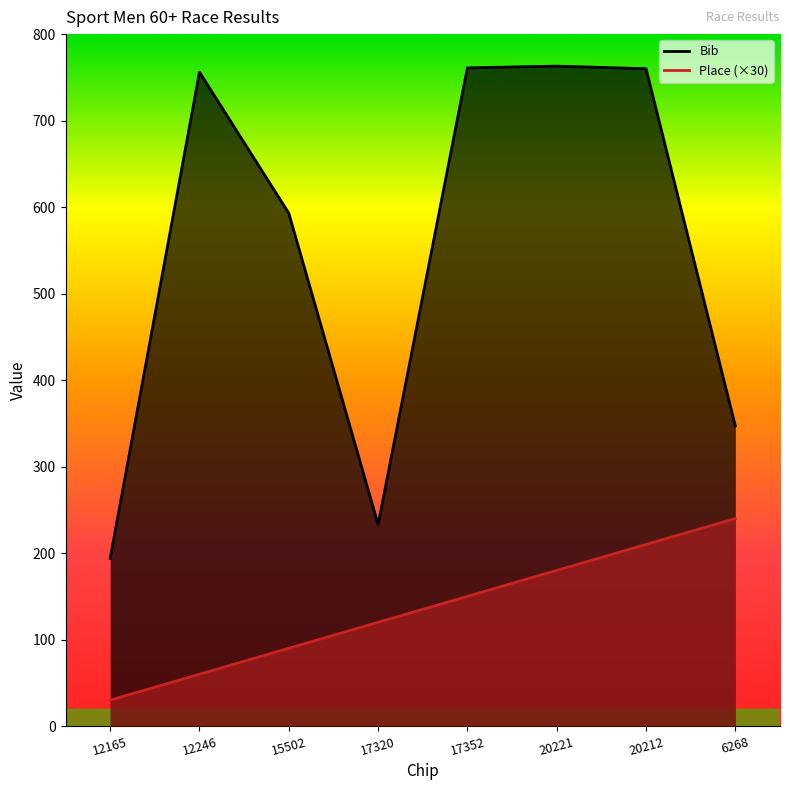

Does the chart have visible grid lines?

No